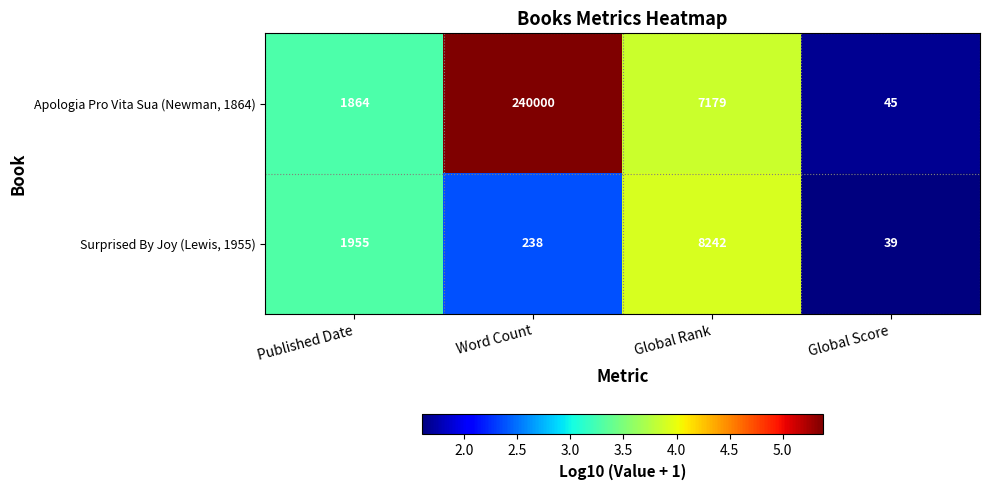

At which label does Apologia Pro Vita Sua (Newman, 1864) first exceed 7179?

Word Count